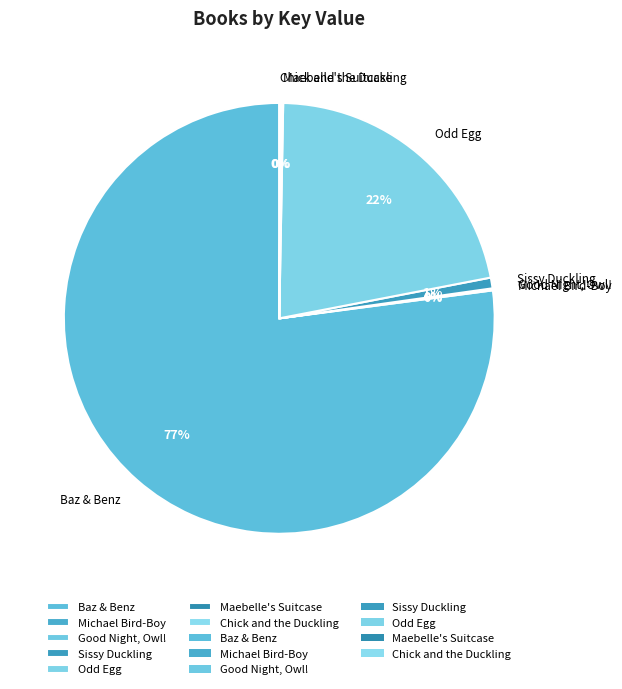

What percentage is the Sissy Duckling slice, to the nearest percent?

1%